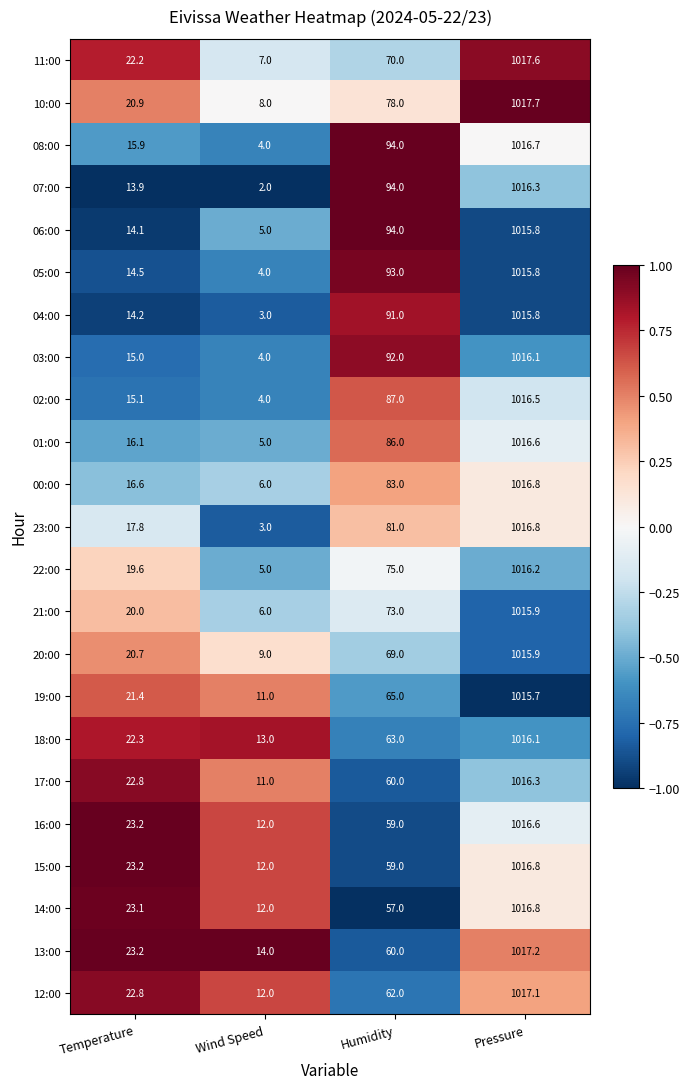

Rank the categories by 16:00 value from highest to lowest.

Pressure, Humidity, Temperature, Wind Speed